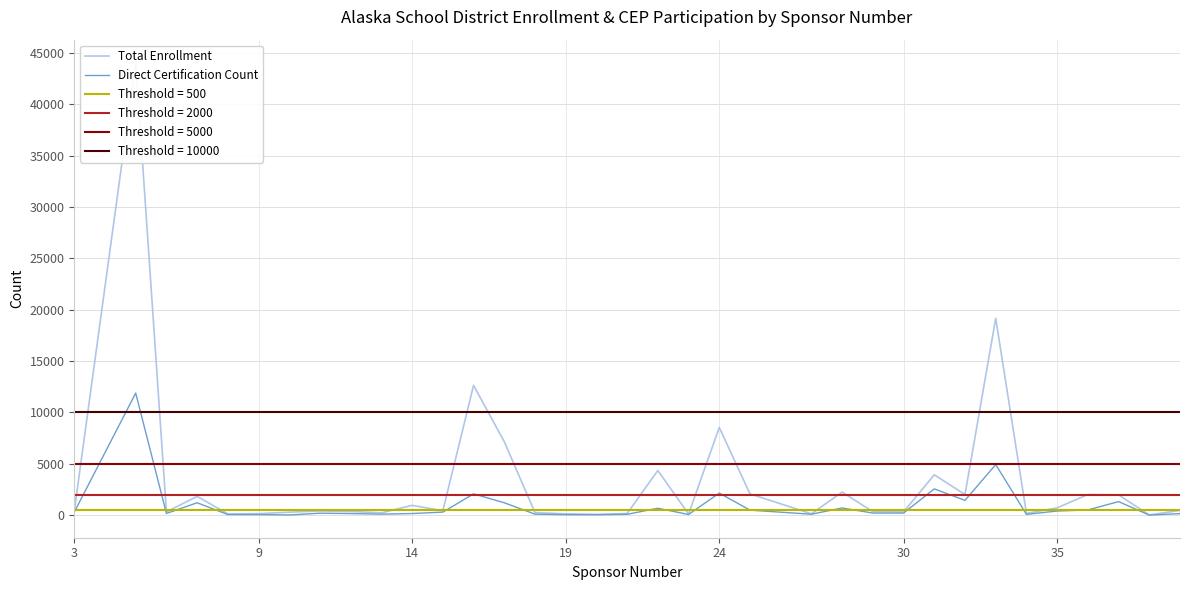

True or false: Direct Certification Count has more than 1 interior local peaks.

True